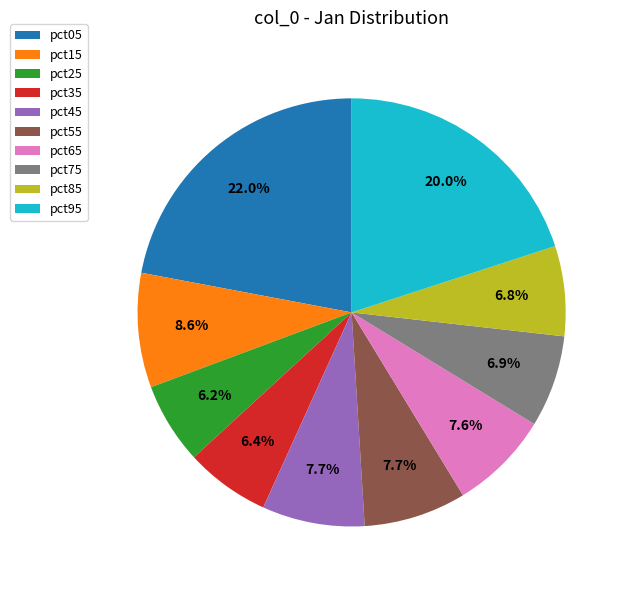

How many segments does this pie chart have?

10